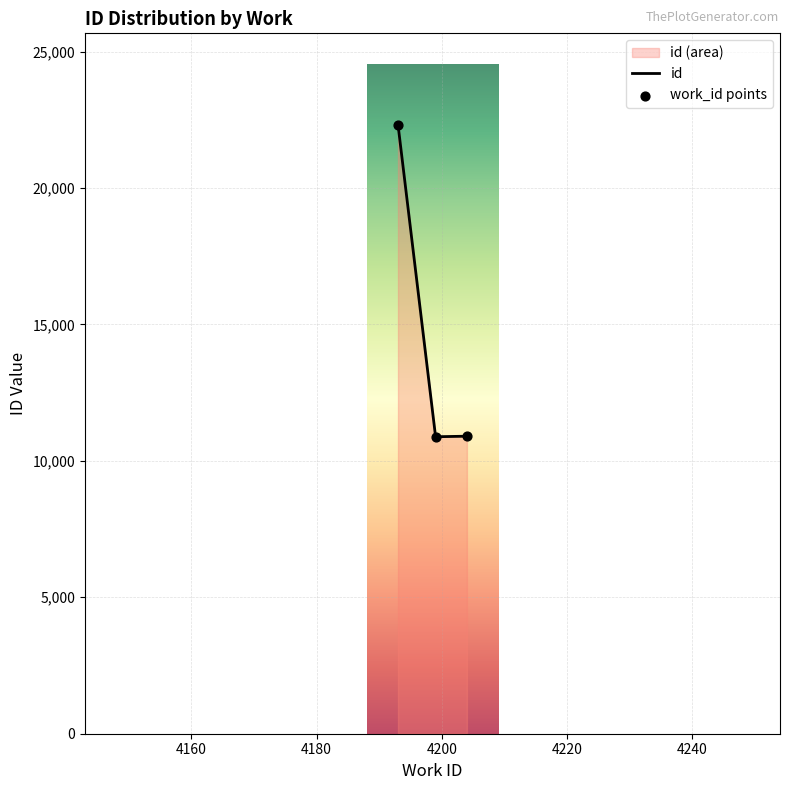

What is the ratio of the value at 4204 to the value at 4193?

0.5